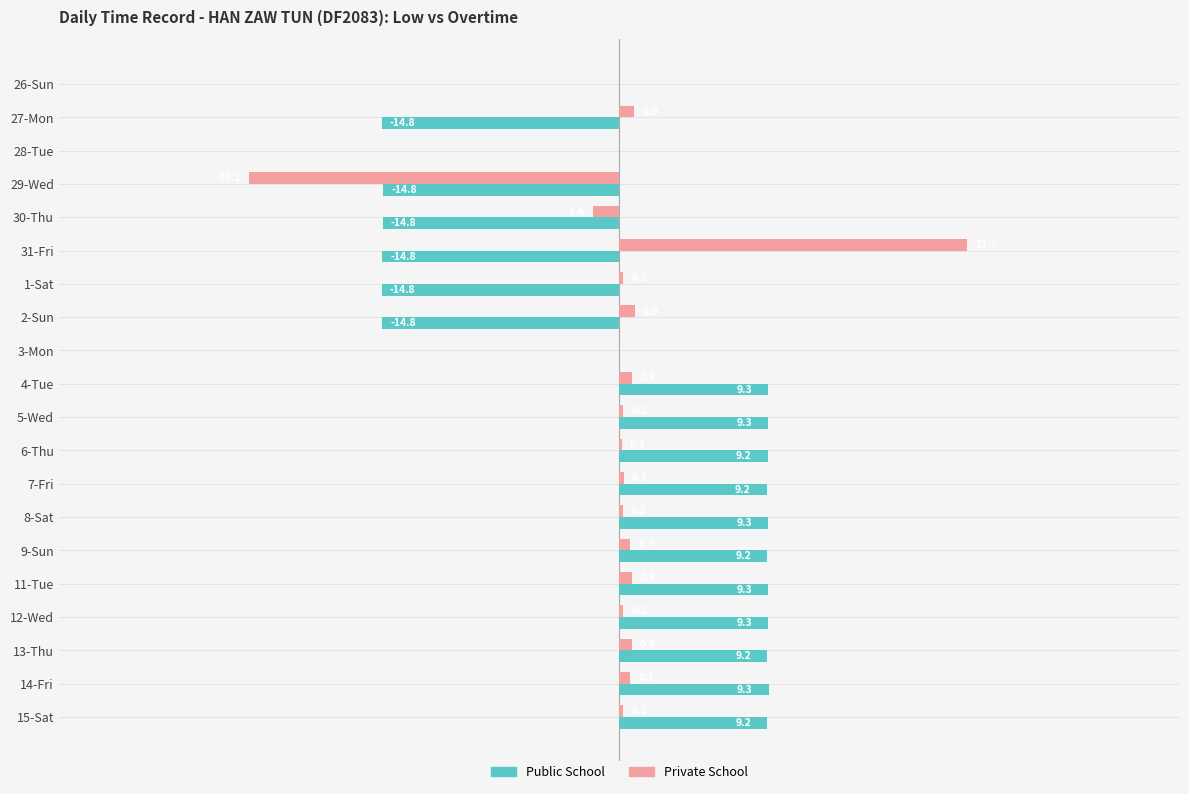

What are all the series names shown in the legend?

Public School, Private School